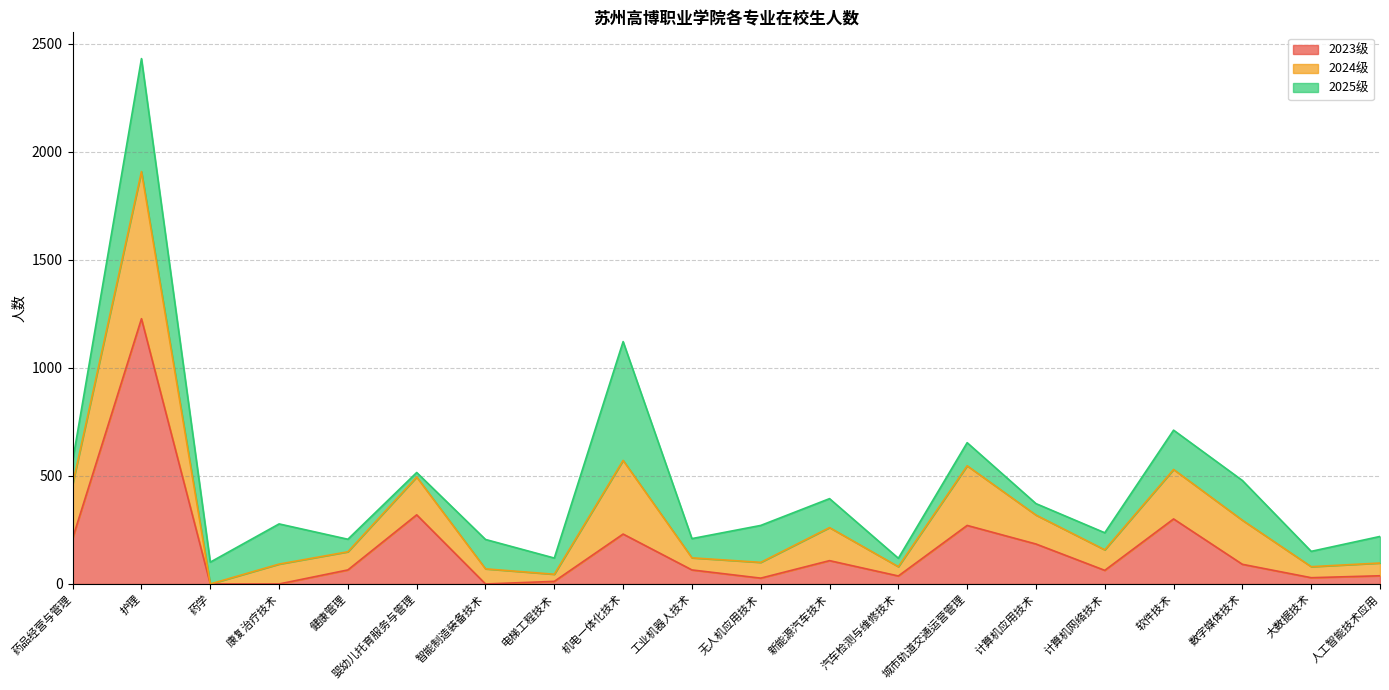

How many data points in 2024级 are above 95?

9